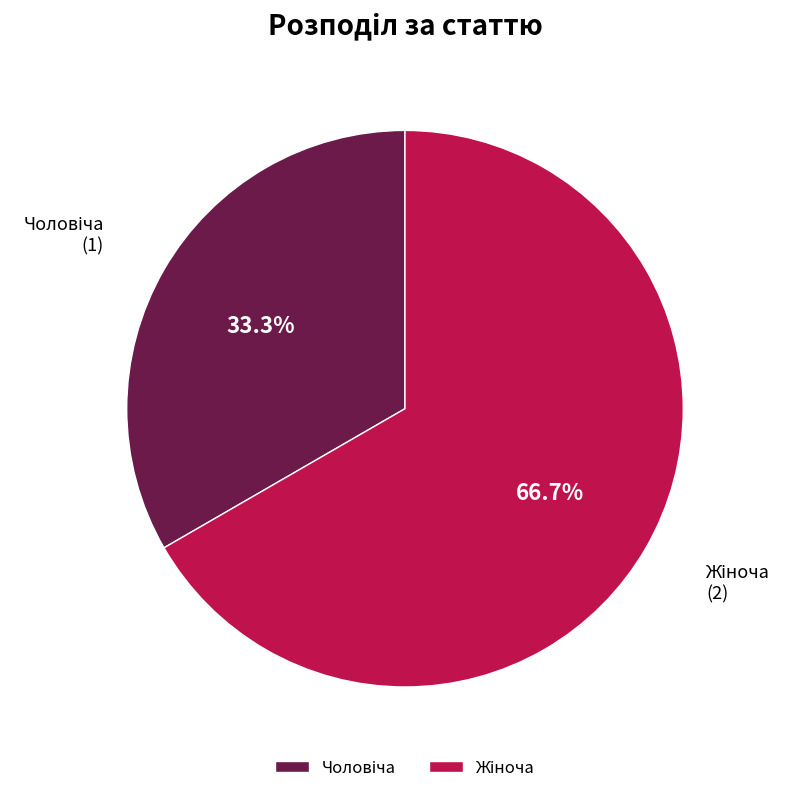

Is there any slice that represents more than half of the pie?

Yes